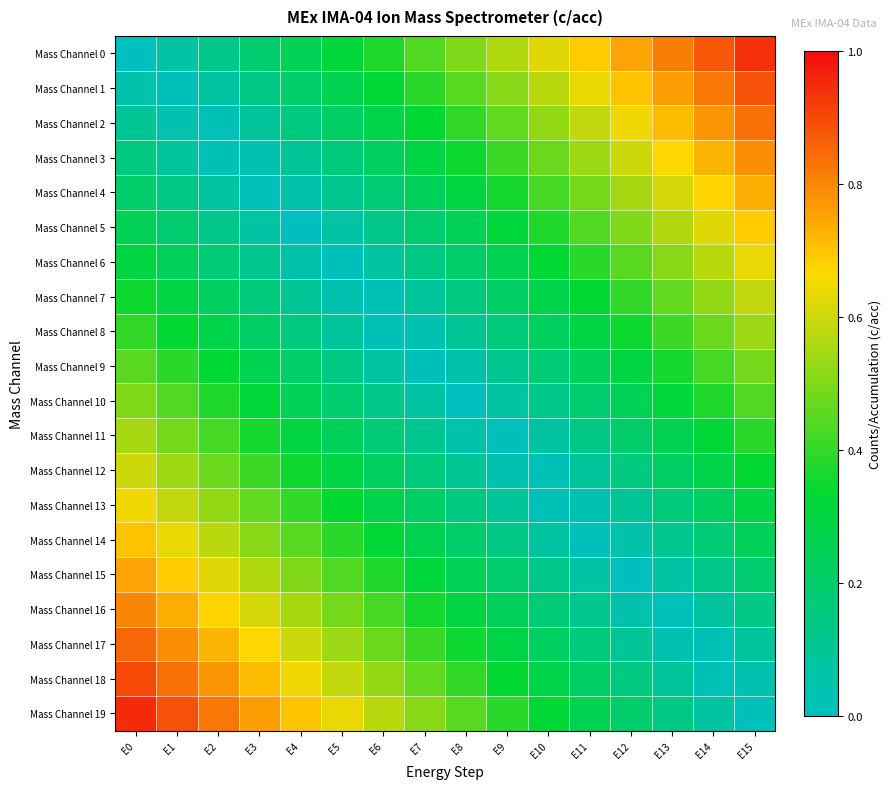

At E14, list the series in order from largest to smallest.

Mass Channel 0, Mass Channel 1, Mass Channel 2, Mass Channel 3, Mass Channel 4, Mass Channel 5, Mass Channel 6, Mass Channel 7, Mass Channel 8, Mass Channel 9, Mass Channel 10, Mass Channel 11, Mass Channel 12, Mass Channel 13, Mass Channel 14, Mass Channel 15, Mass Channel 16, Mass Channel 19, Mass Channel 17, Mass Channel 18